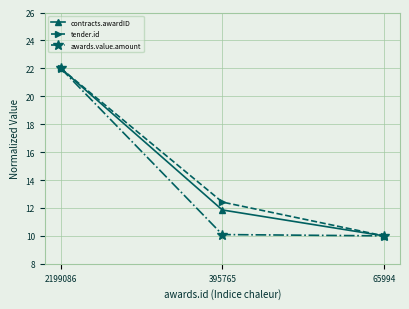

Is this an area chart (filled region under the line)?

No